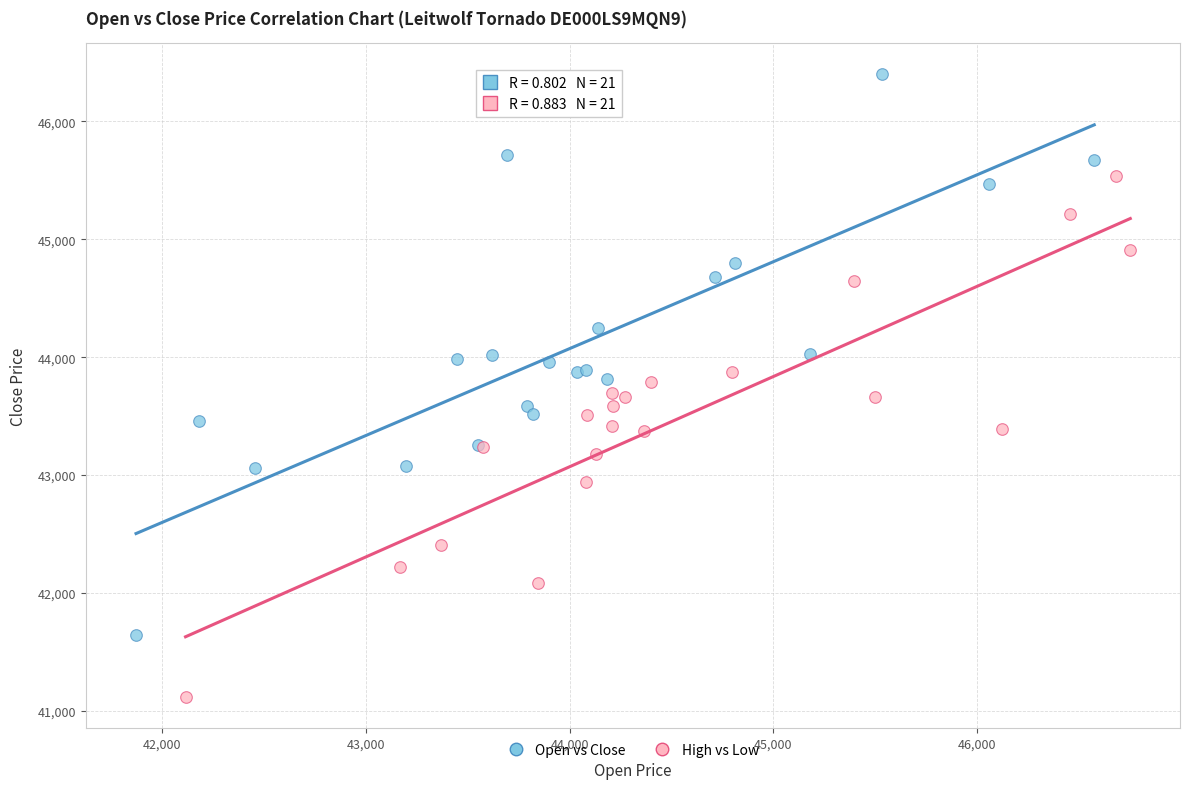

What are all the series names shown in the legend?

Open vs Close, High vs Low